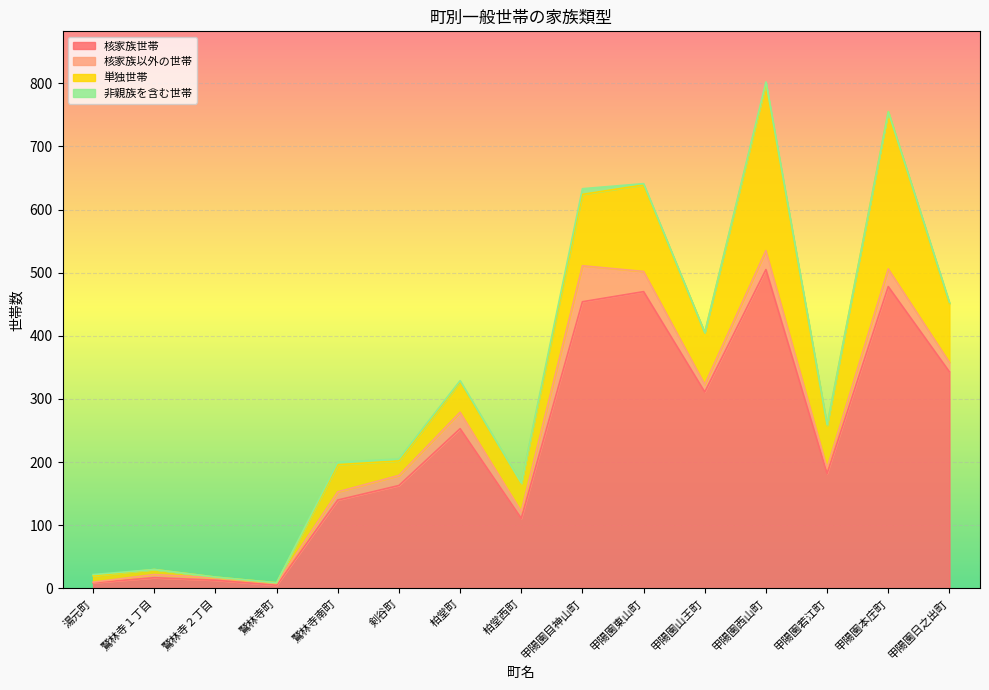

What is the difference between the maximum and minimum values in the 単独世帯 series?

263